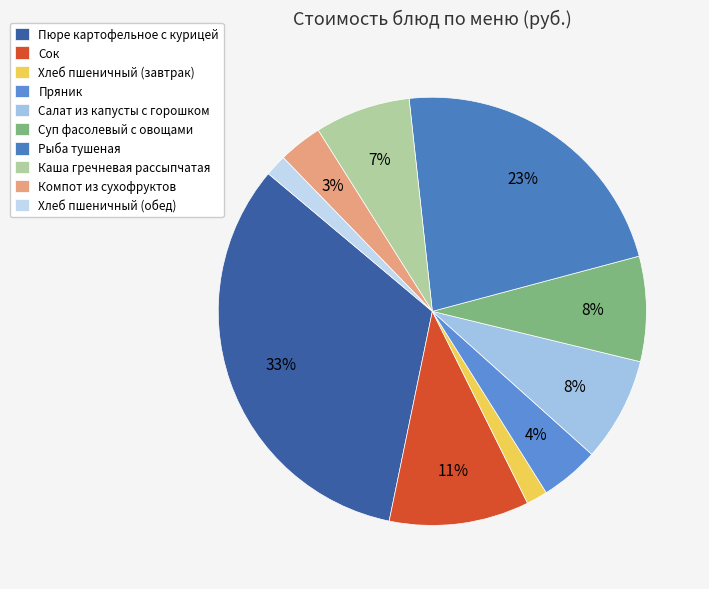

Rank the categories by value from highest to lowest.

Пюре картофельное с курицей, Рыба тушеная, Сок, Суп фасолевый с овощами, Салат из капусты с горошком, Каша гречневая рассыпчатая, Пряник, Компот из сухофруктов, Хлеб пшеничный (обед), Хлеб пшеничный (завтрак)